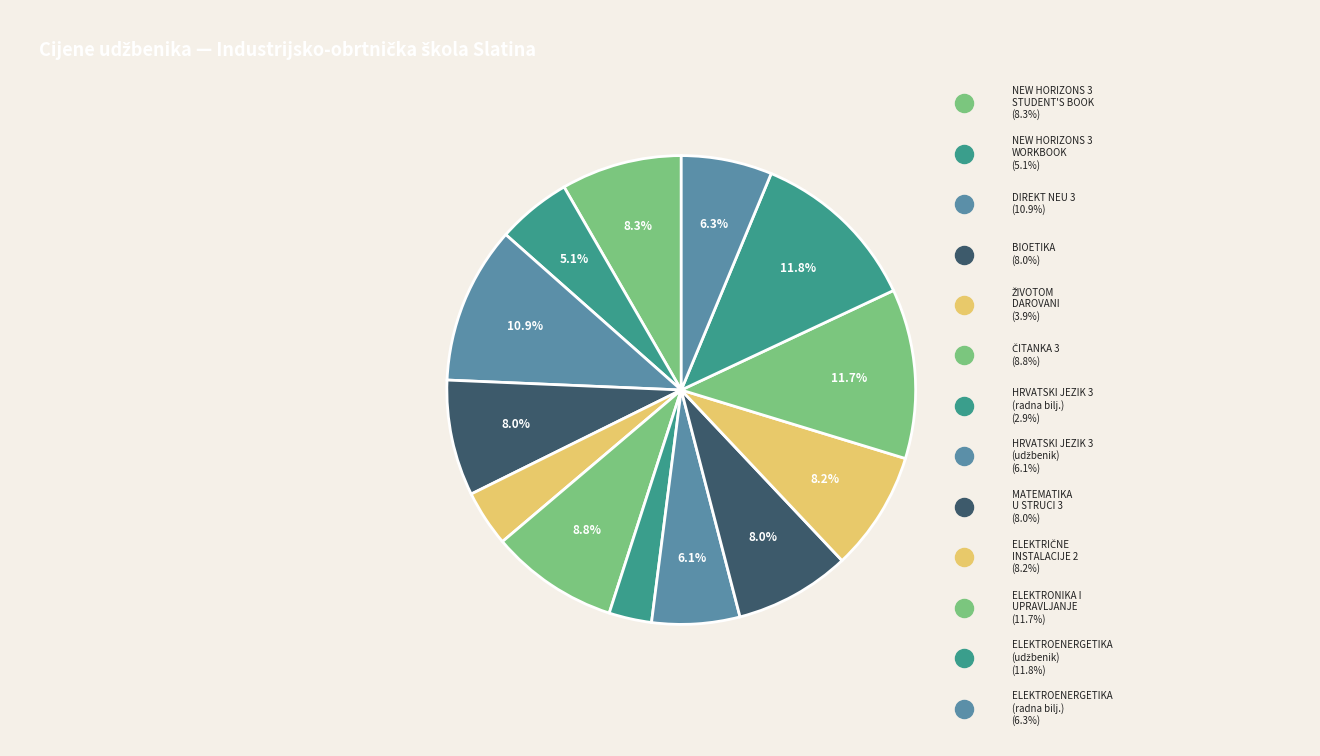

How many slices are in this pie chart?

13